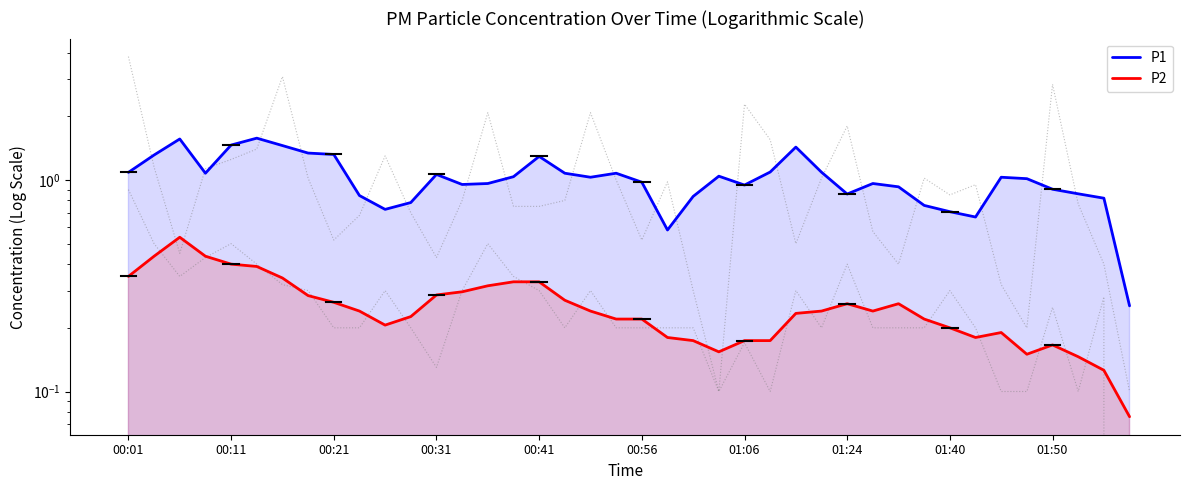

Is the value of P1 at 21 greater than the value of P2 at 00:11?

Yes